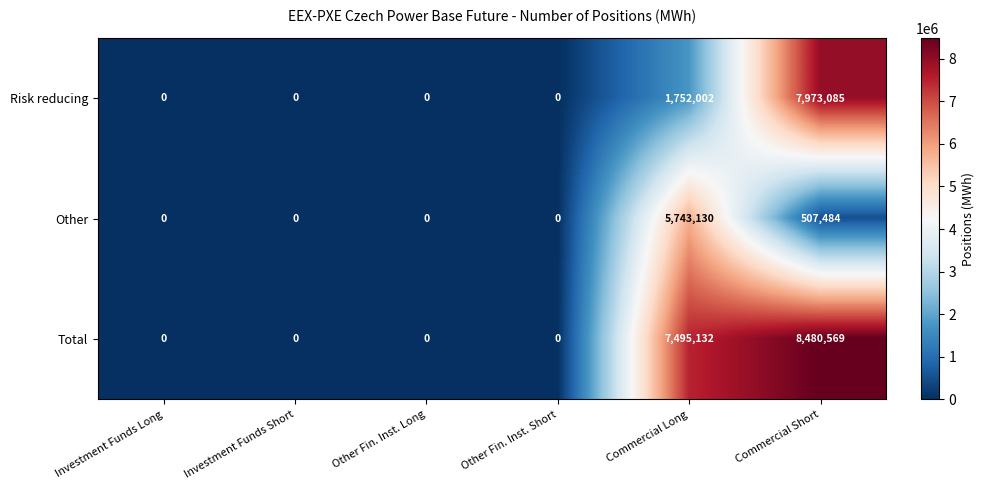

Which category has the highest value across all series?

Commercial Short